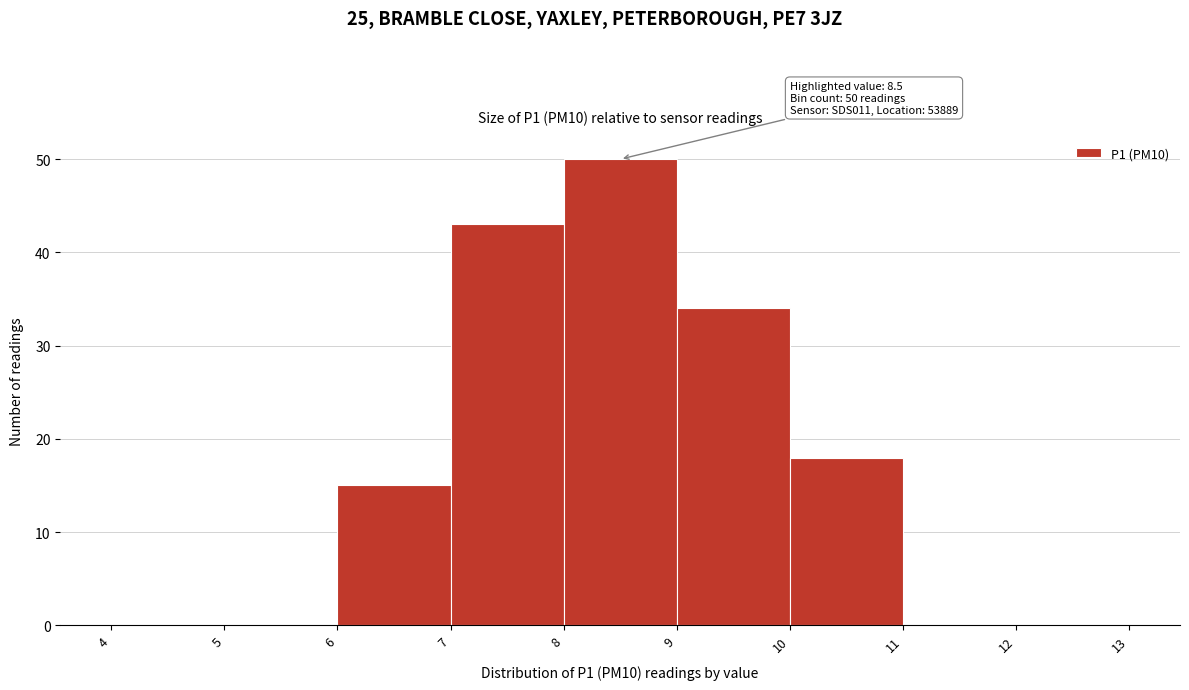

Which range on the x-axis has the tallest bar?

8 to 9